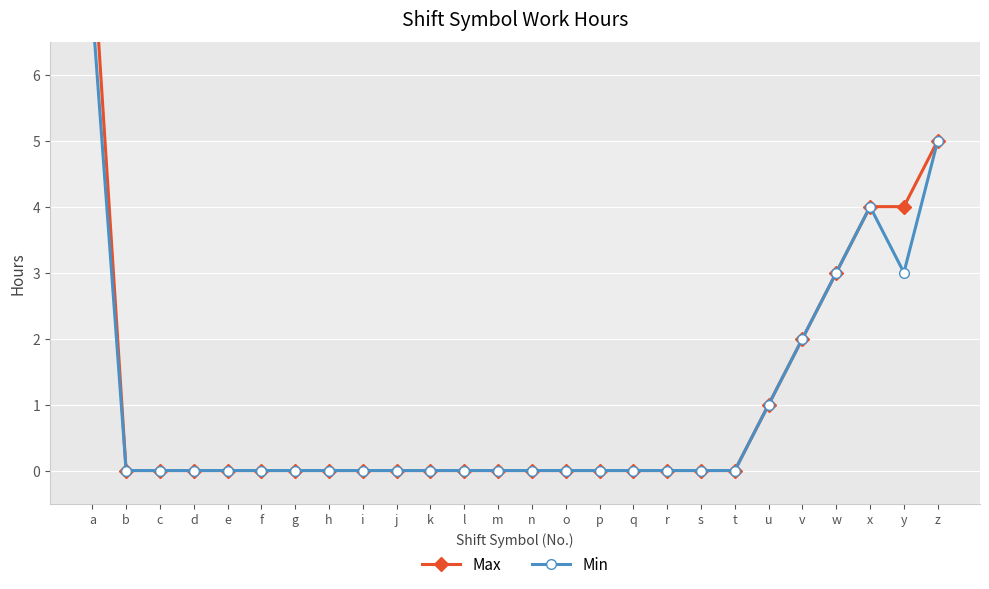

Which series has the largest range (max minus min)?

Max